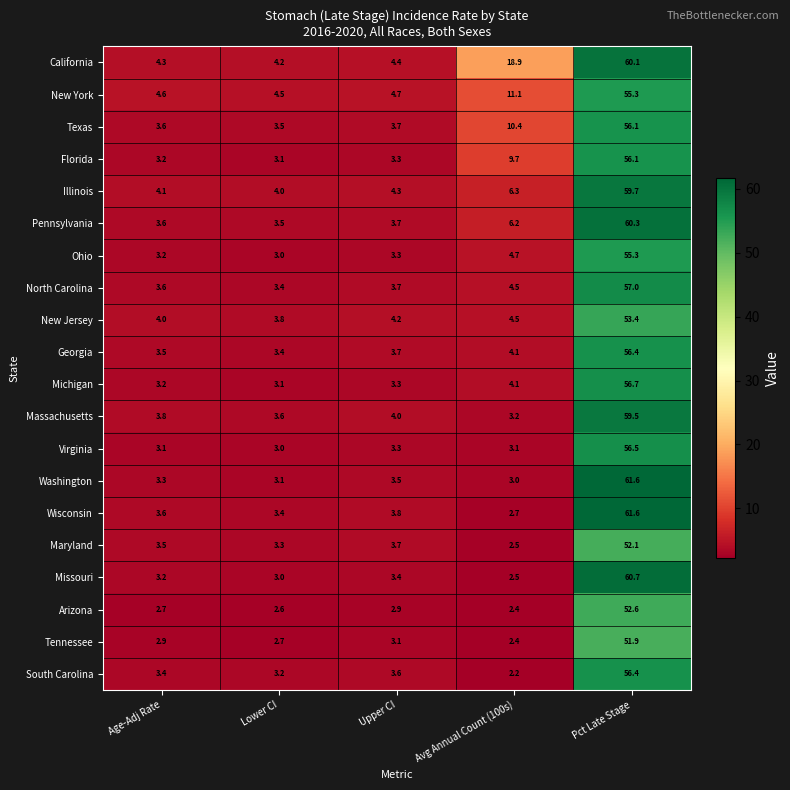

At which category does the chart reach its peak across all series?

Pct Late Stage